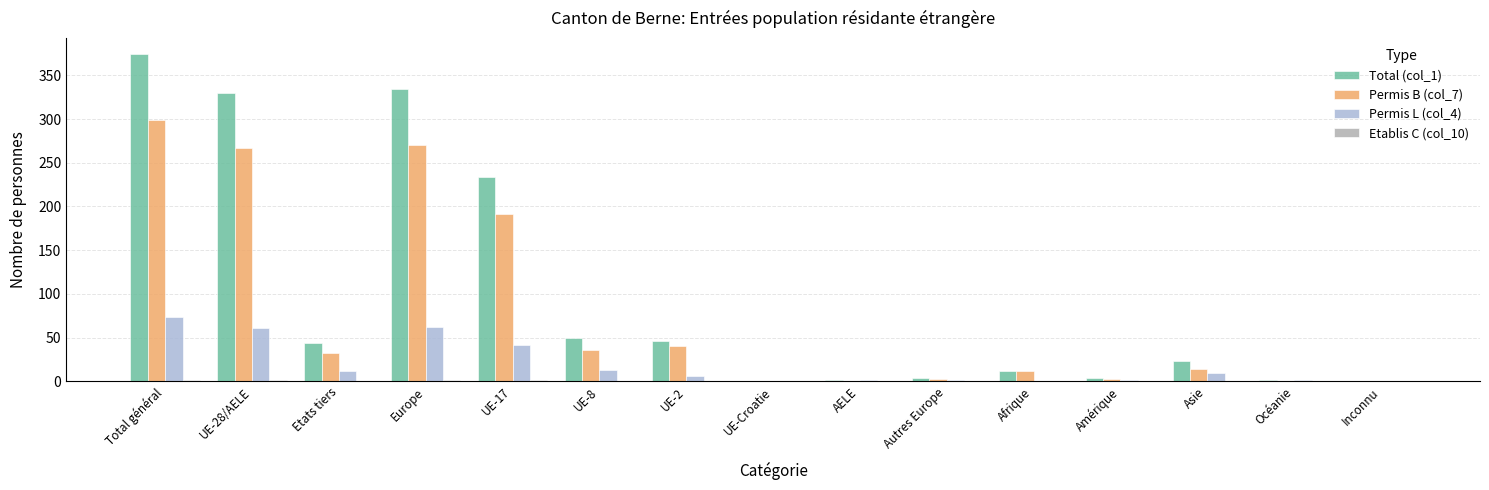

The value of Permis L (col_4) at UE-17 is 59. True or false?

False